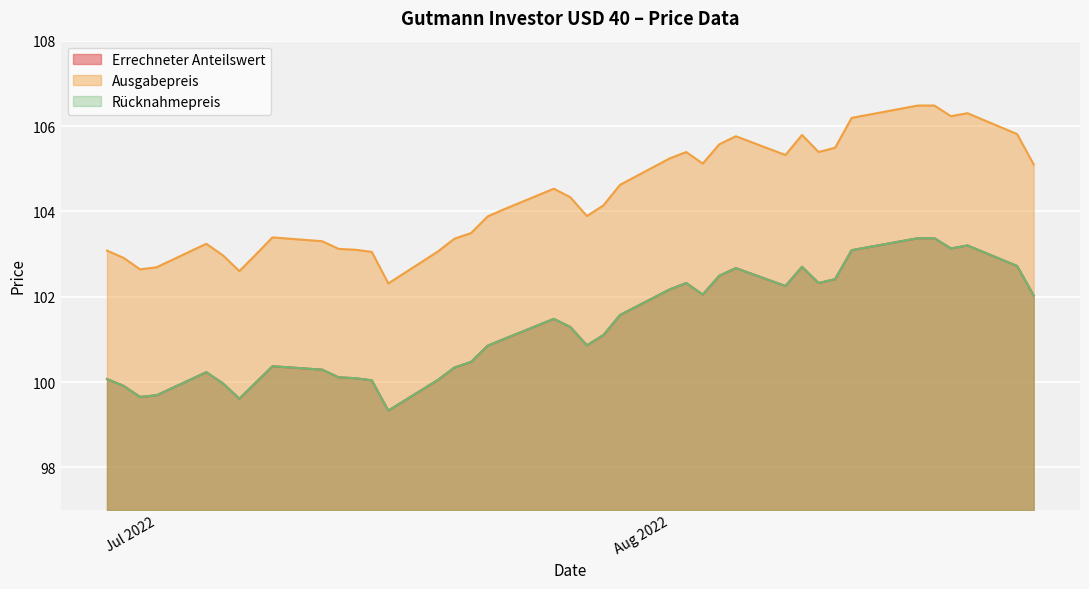

Reading right to left, transcribe all the data shown in this chart.

Errechneter Anteilswert: 102.0	102.7	103.2	103.1	103.4	103.4	103.1	102.4	102.3	102.7	102.2	102.7	102.5	102.0	102.3	102.2	101.6	101.1	100.9	101.3	101.5	101.0	100.8	100.5	100.3	100.0	99.3	100.0	100.1	100.1	100.3	100.4	100.0	99.6	100.0	100.2	99.7	99.7	99.9	100.1
Ausgabepreis: 105.1	105.8	106.3	106.2	106.5	106.5	106.2	105.5	105.4	105.8	105.3	105.8	105.6	105.1	105.4	105.2	104.6	104.1	103.9	104.3	104.5	104.0	103.9	103.5	103.4	103.1	102.3	103.0	103.1	103.1	103.3	103.4	103.0	102.6	103.0	103.2	102.7	102.6	102.9	103.1
Rücknahmepreis: 102.0	102.7	103.2	103.1	103.4	103.4	103.1	102.4	102.3	102.7	102.2	102.7	102.5	102.0	102.3	102.2	101.6	101.1	100.9	101.3	101.5	101.0	100.8	100.5	100.3	100.0	99.3	100.0	100.1	100.1	100.3	100.4	100.0	99.6	100.0	100.2	99.7	99.7	99.9	100.1